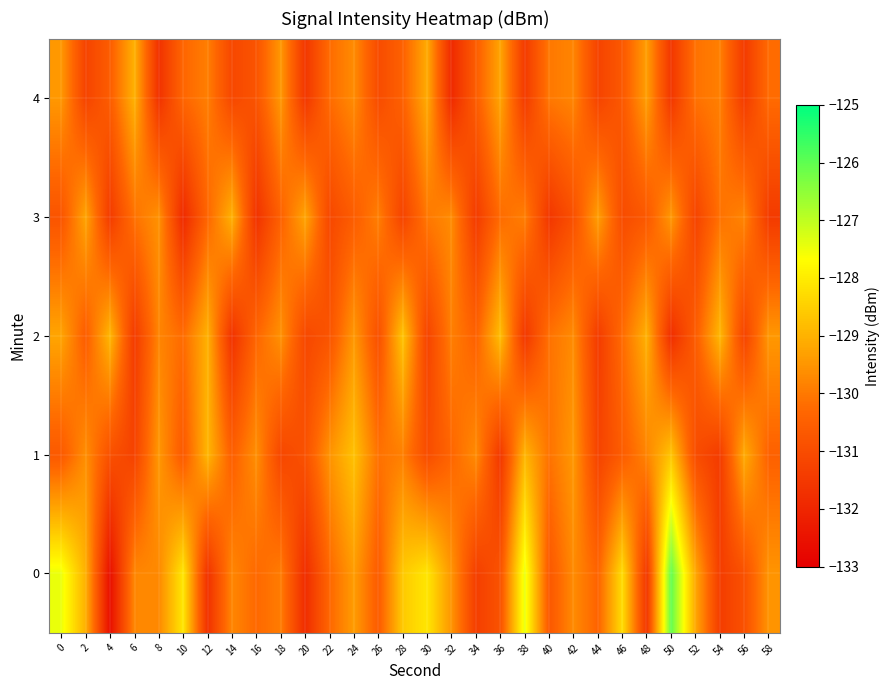

What is the difference between the highest and lowest values at 48?

2.6